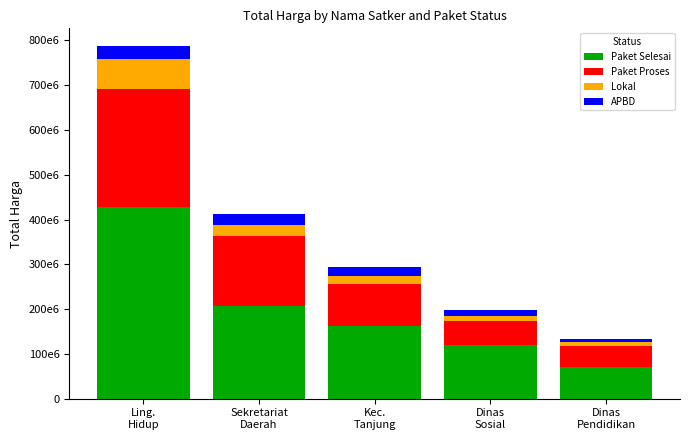

At which label is Paket Selesai closest to 249650000?

Sekretariat
Daerah